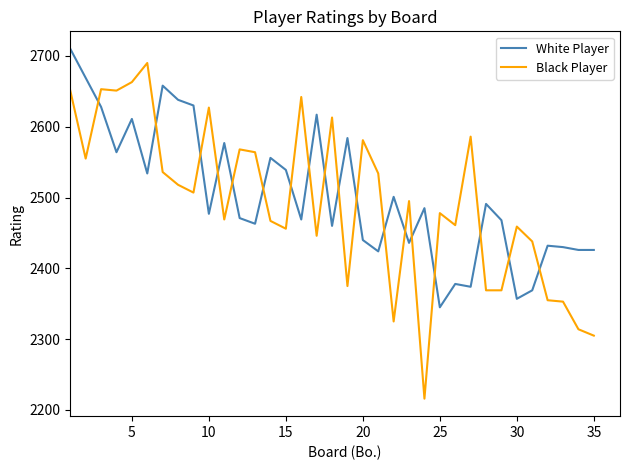

What is the difference between the maximum and minimum values in the White Player series?

365